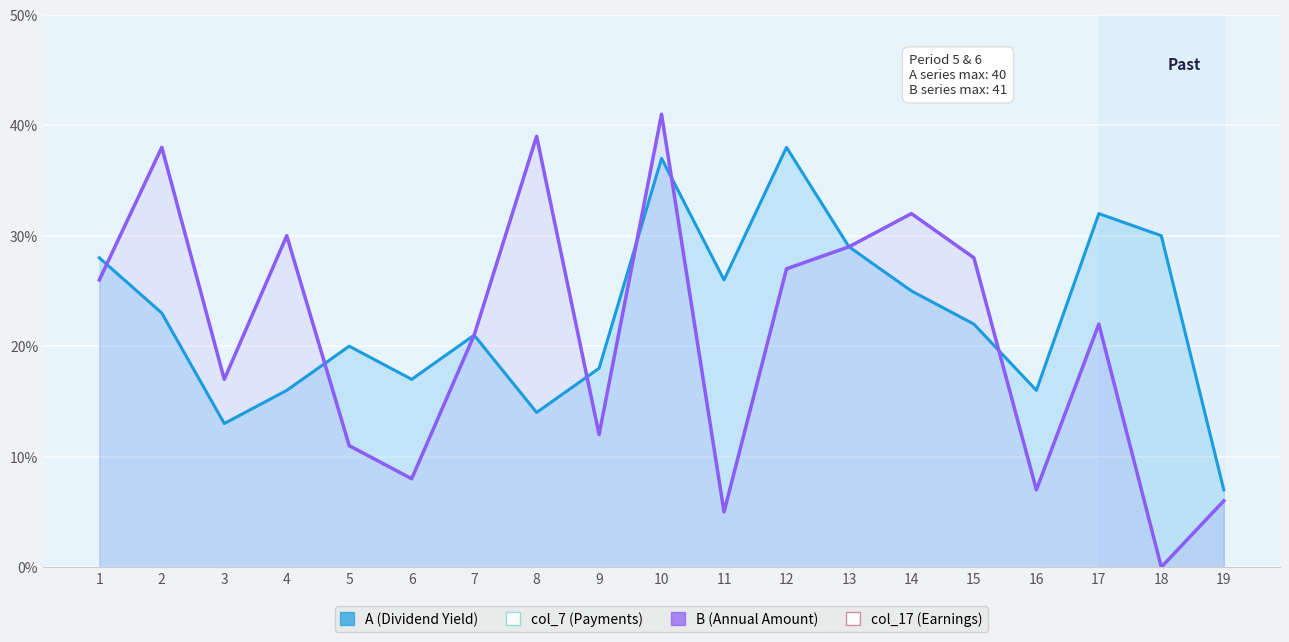

Which series changed the most between 13 and 17?

B (Annual Amount)